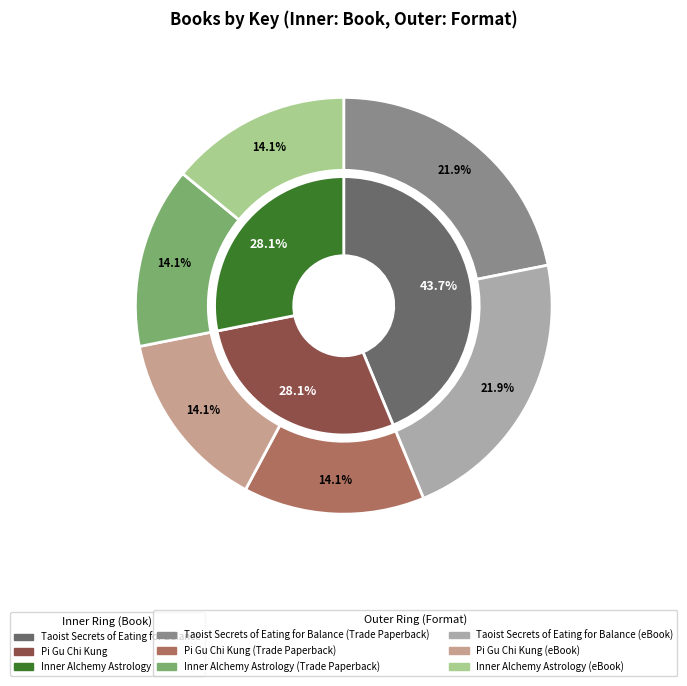

To the nearest percent, what portion does Pi Gu Chi Kung represent?

28%